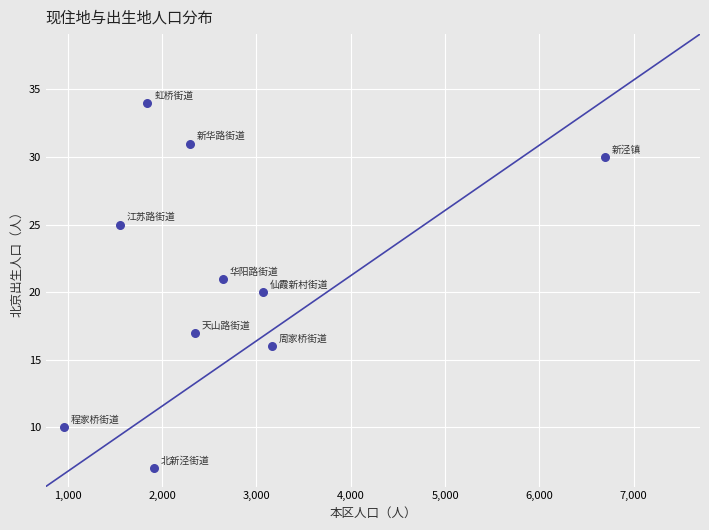

What is the average X value?

2650